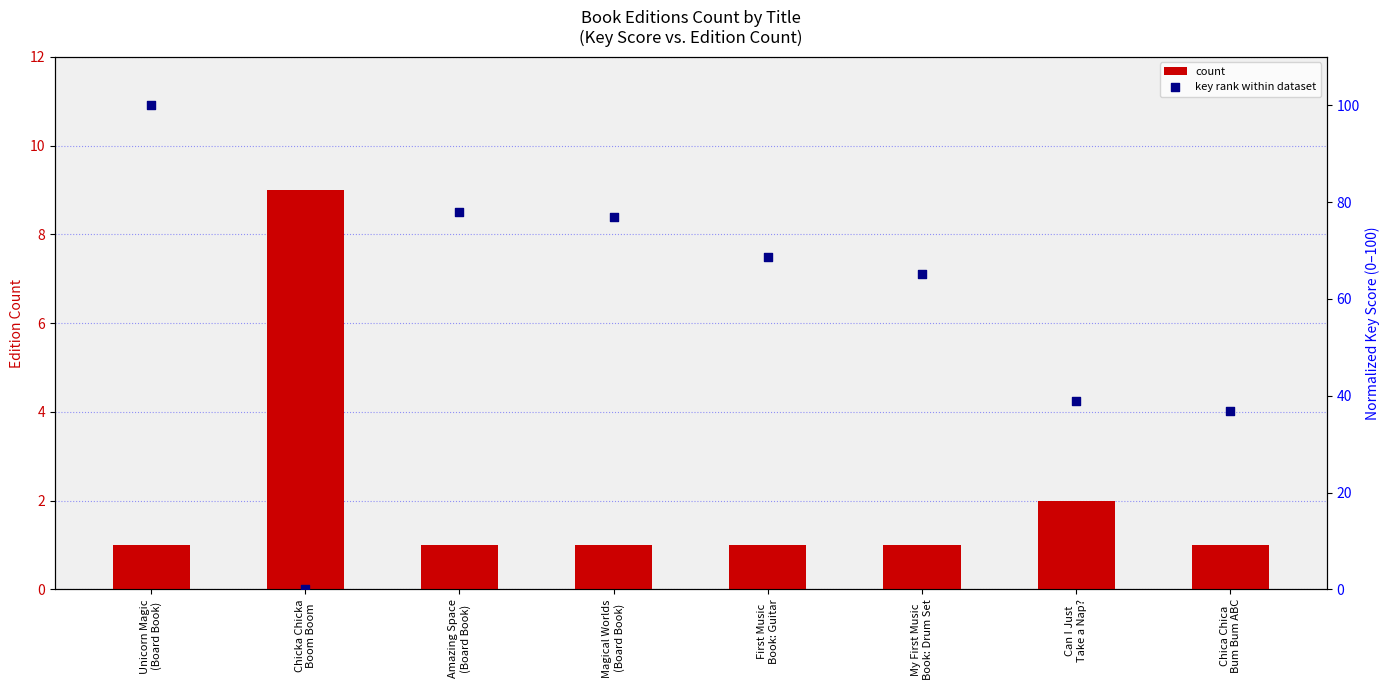

Which series contains the lowest Y value?

key rank within dataset